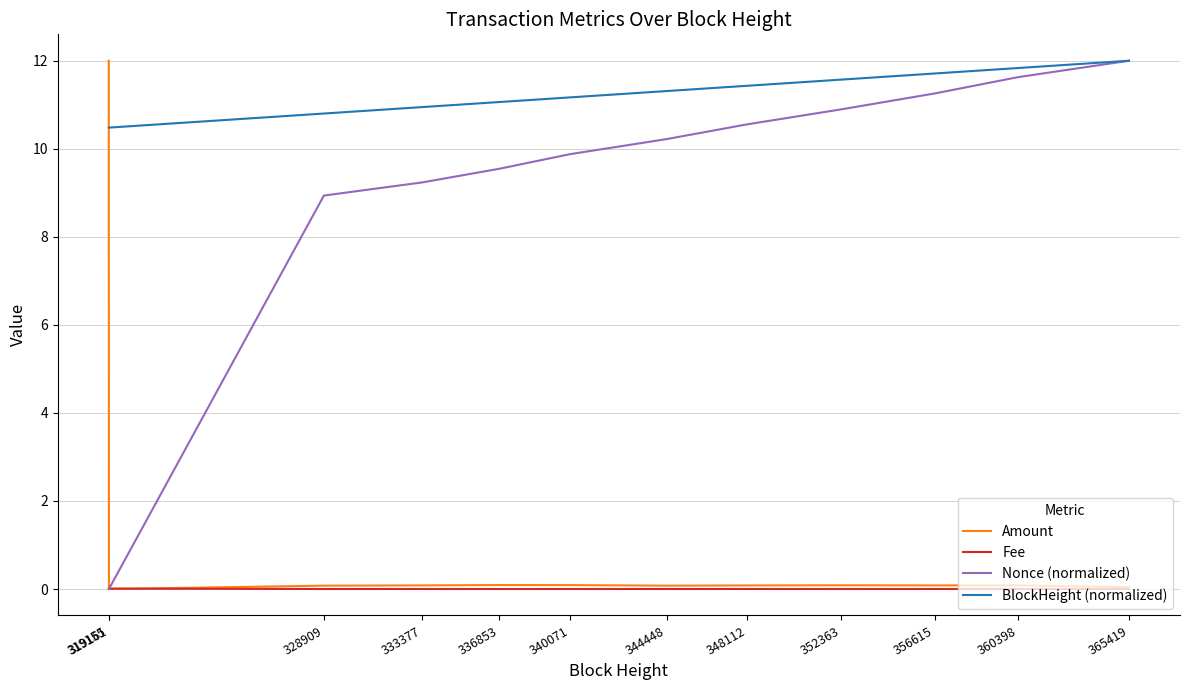

How many lines are shown in the chart?

4